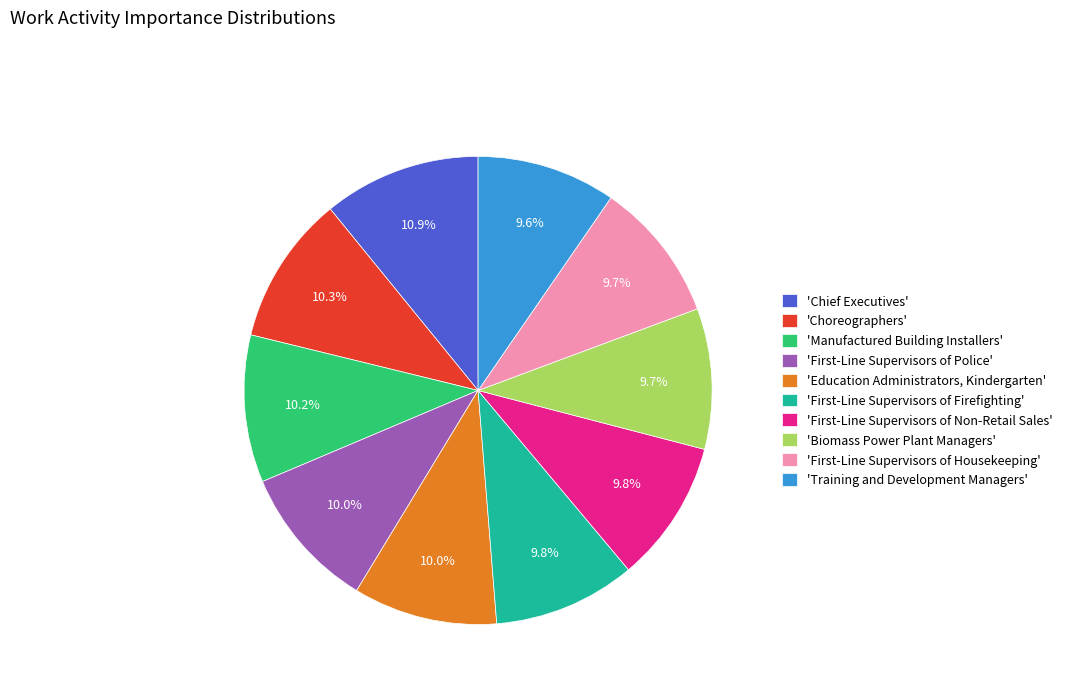

Is 'Chief Executives' the majority of the pie?

No